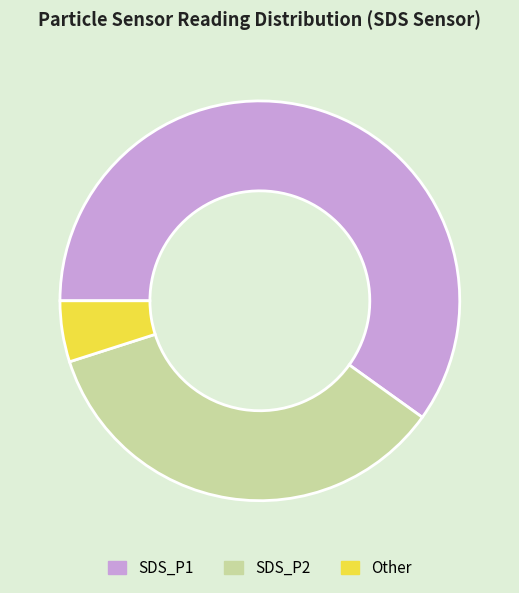

Count the number of slices in the pie.

3